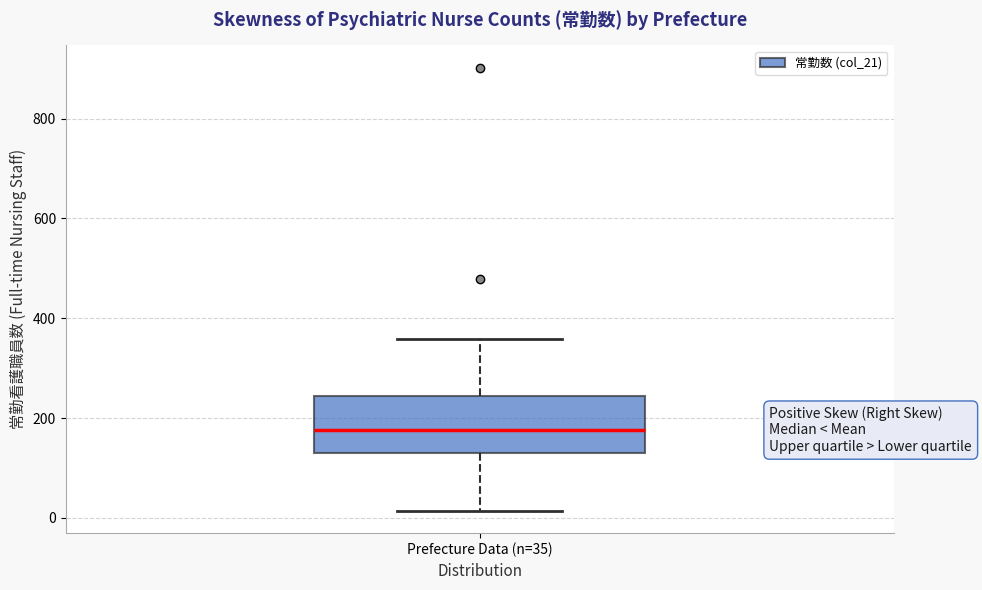

Read this box plot against the y-axis: the position of the median line, the range covered by the box, and the ends of both whiskers. The values are not printed on the chart, so give them approximately, as read against the axis.

median 180, box 140 to 240, whiskers 20 to 360